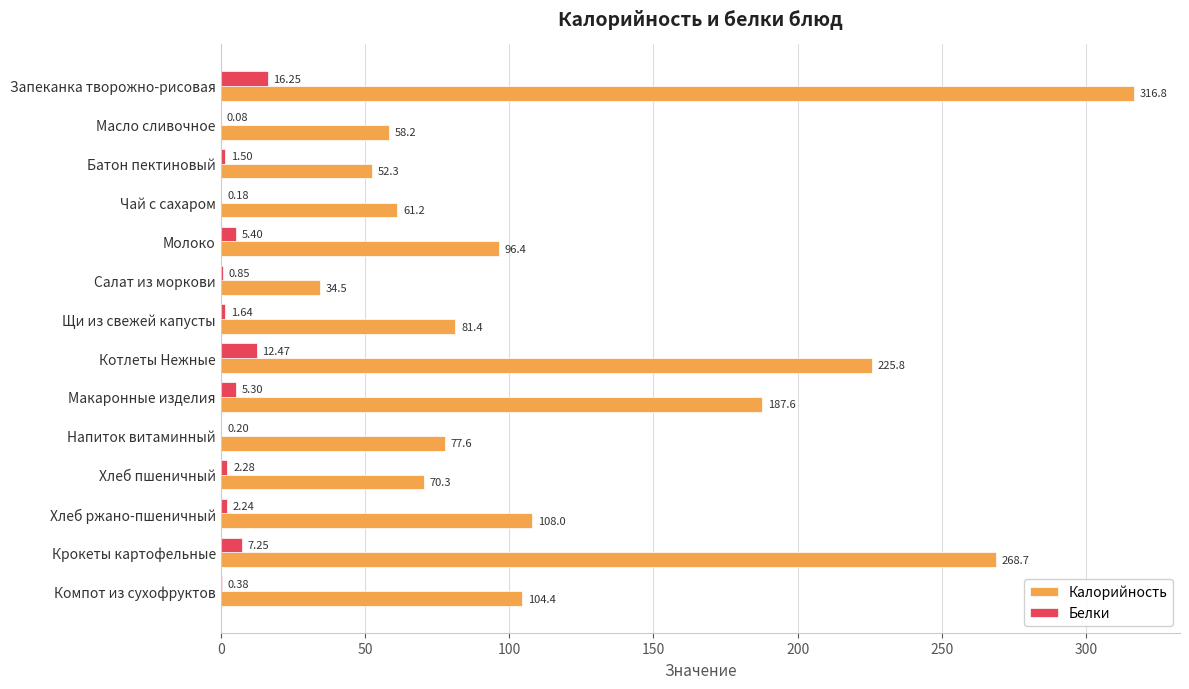

Which series has the widest spread of values?

Калорийность